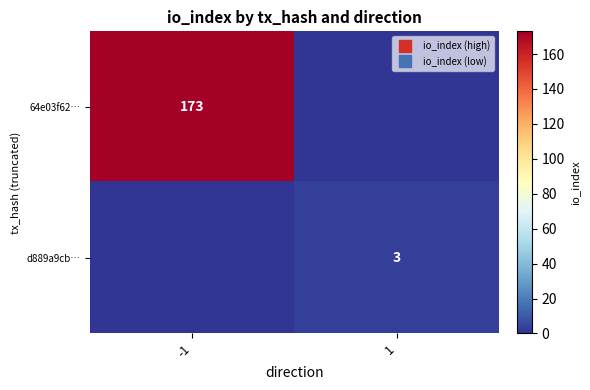

How many values in the 64e03f62… series are below 173?

1